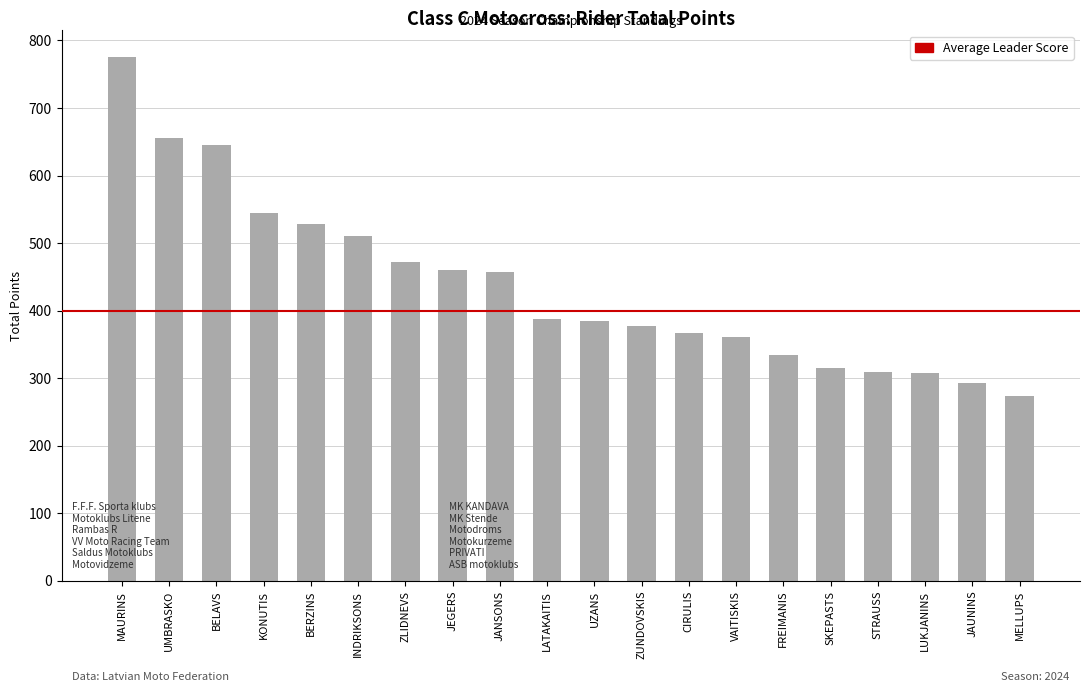

What is the label of the 9th bar from the left?

JANSONS